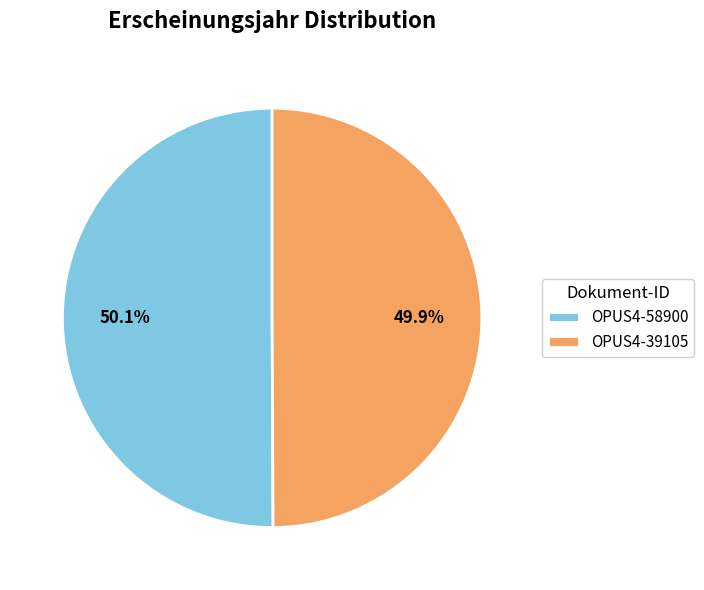

To the nearest percent, what percentage of the pie is OPUS4-58900?

50%